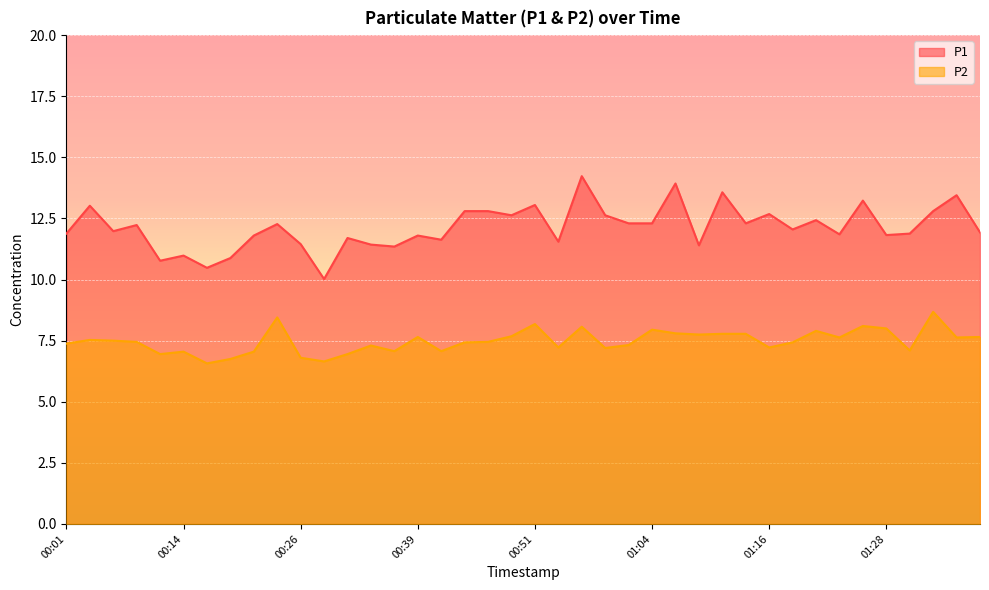

What is the difference between the highest and lowest values at 00:09?

4.8